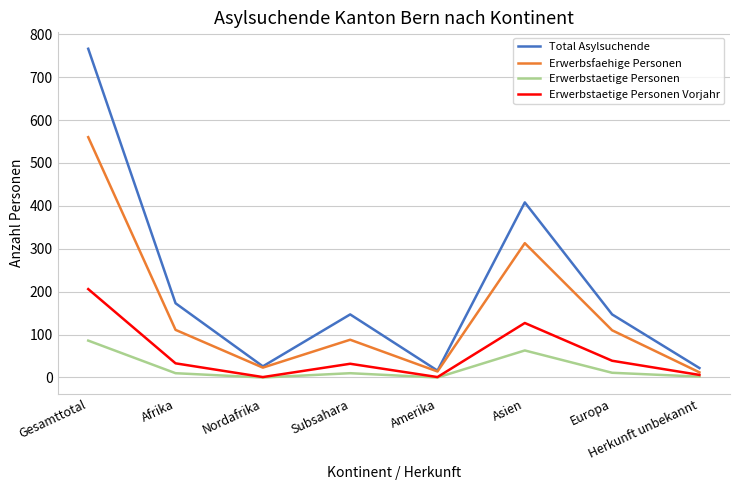

Which series has the largest range (max minus min)?

Total Asylsuchende